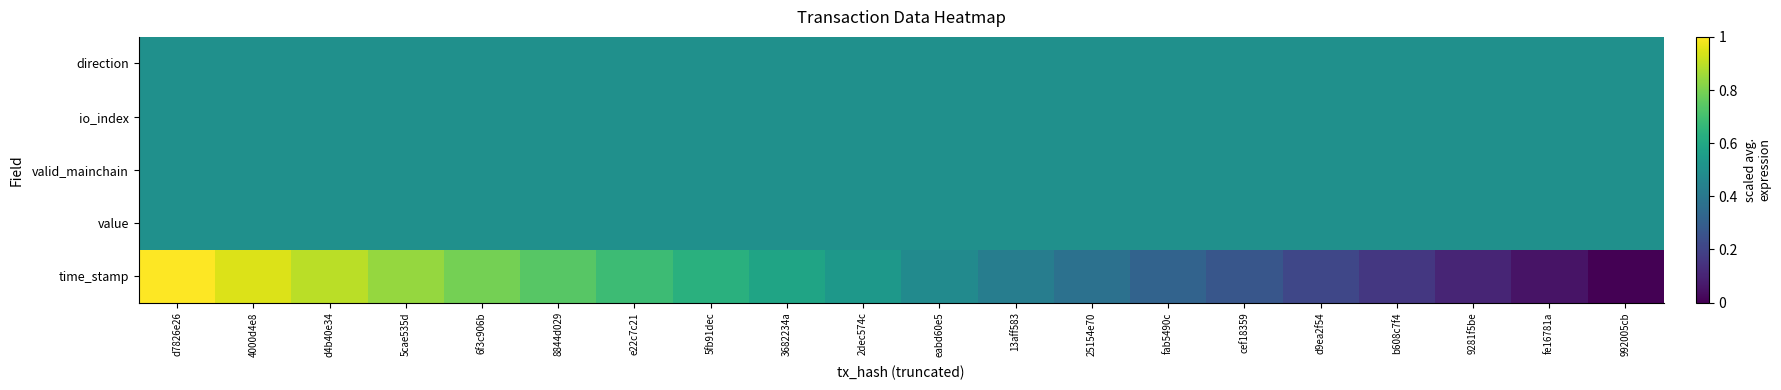

At how many categories does at least one series exceed 0?

20